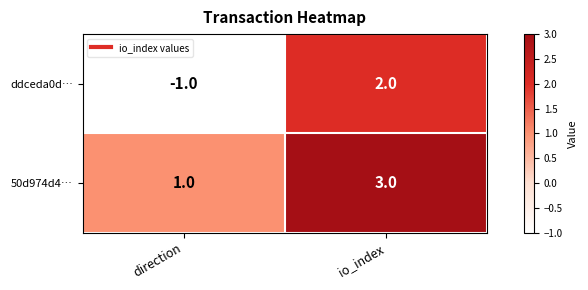

What is the sum of all 50d974d4… values?

4